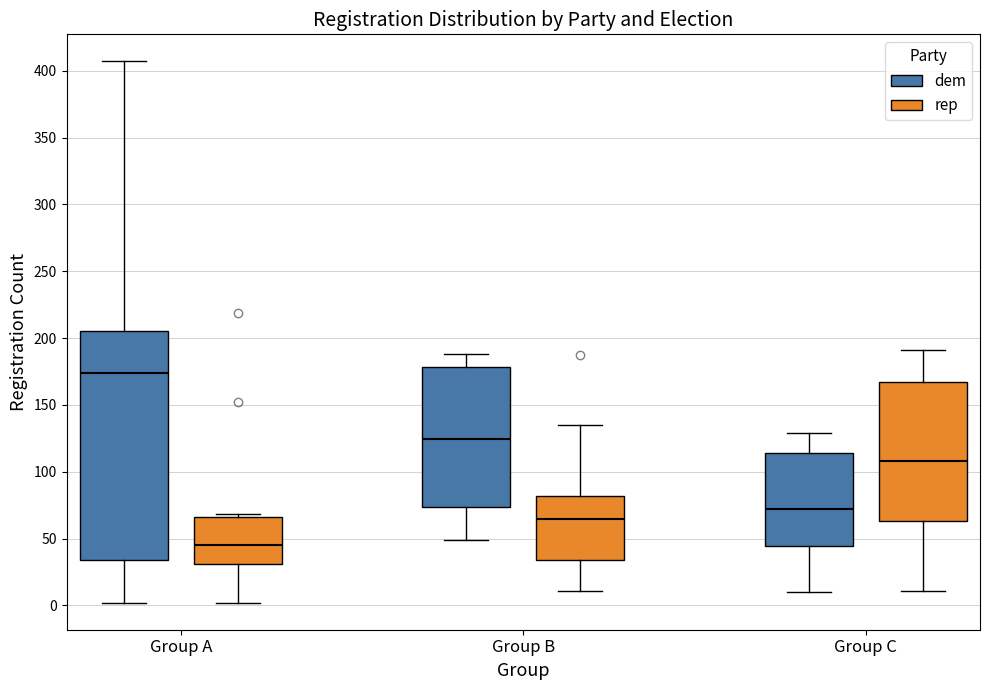

Where is the upper edge of the box for Group B (rep) on the y-axis? The values are not printed on the chart, so give them approximately, as read against the axis.

80